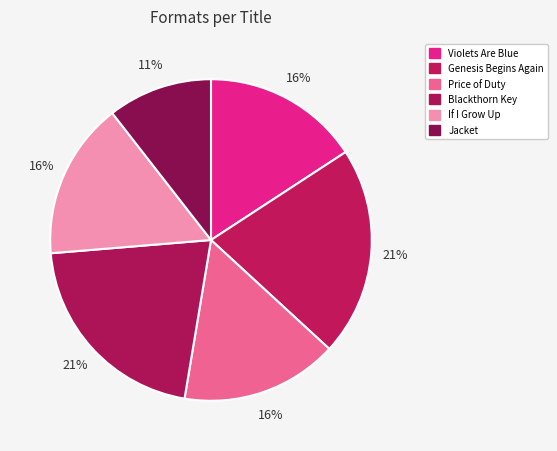

What is the total percentage of Price of Duty and Violets Are Blue?

31.6%